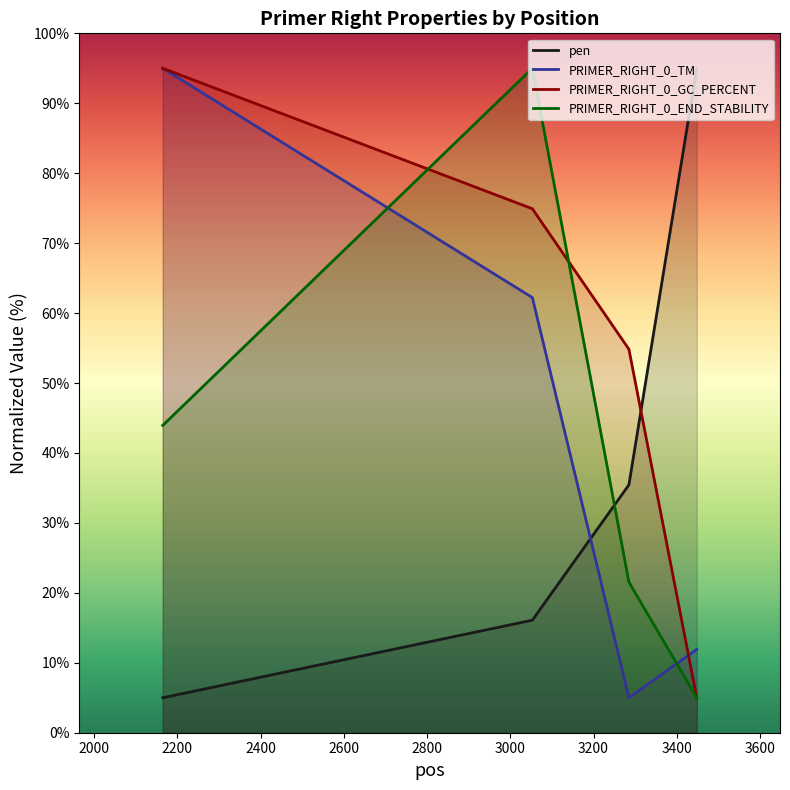

Which category has the lowest value in the PRIMER_RIGHT_0_GC_PERCENT series?

3448